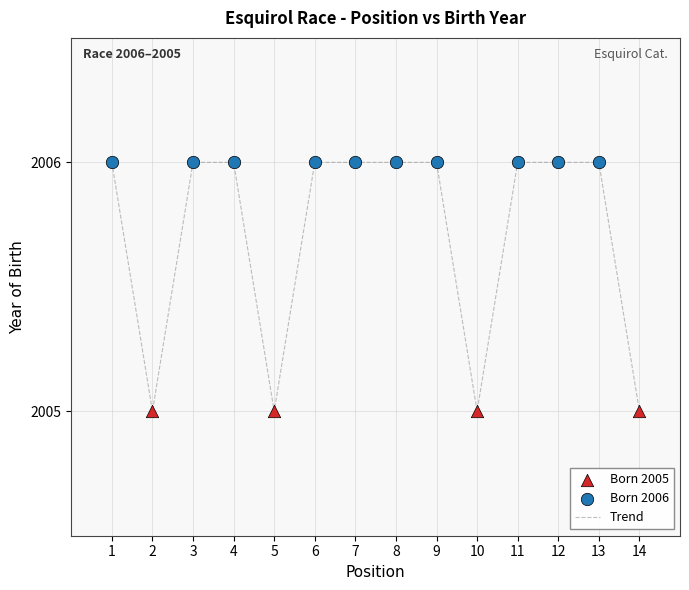

What is the ratio of the value at 11 to the value at 1?

1.0